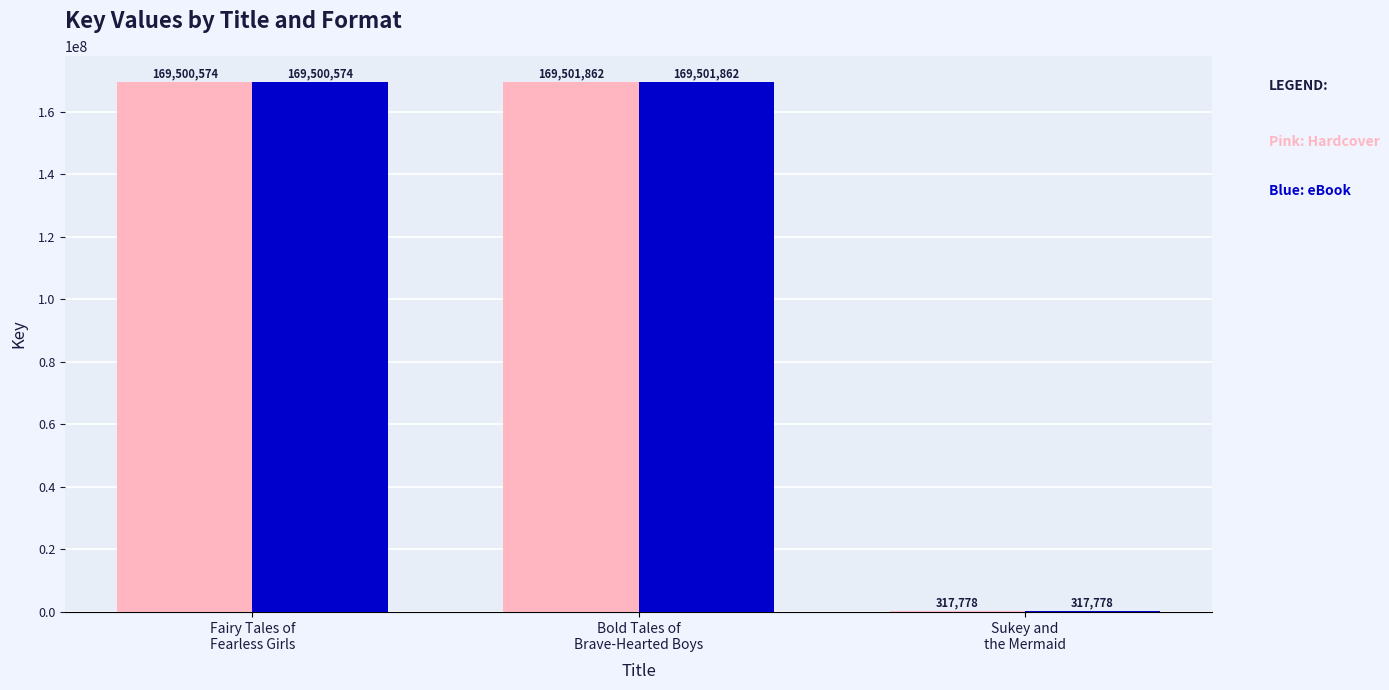

What is the maximum value shown in the chart?

169501862